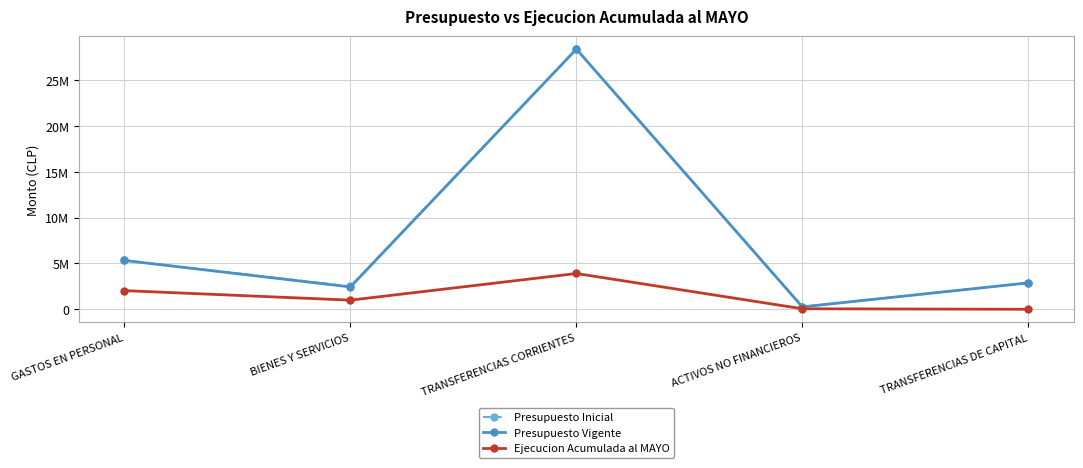

What is the greatest value displayed?

28390672